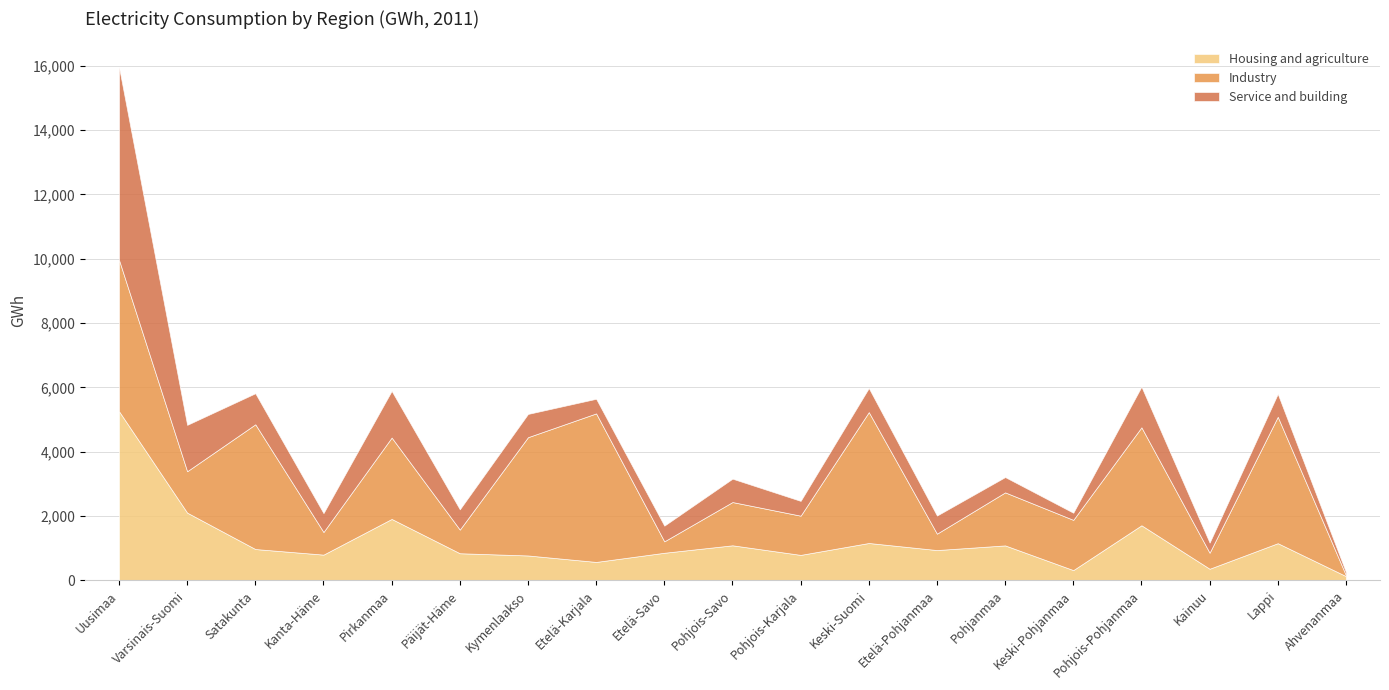

At which category does Housing and agriculture reach its first local peak?

Pirkanmaa